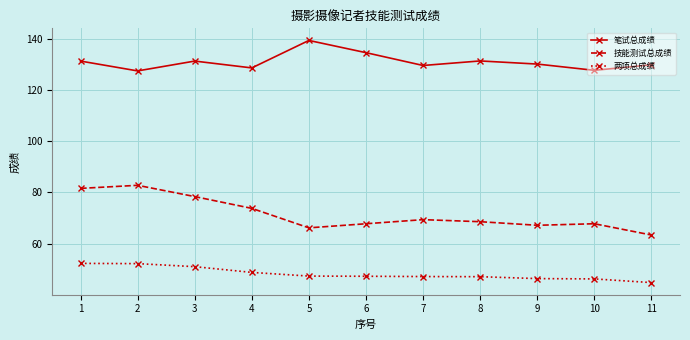

What is the difference between the maximum and minimum values in the 笔试总成绩 series?

11.9